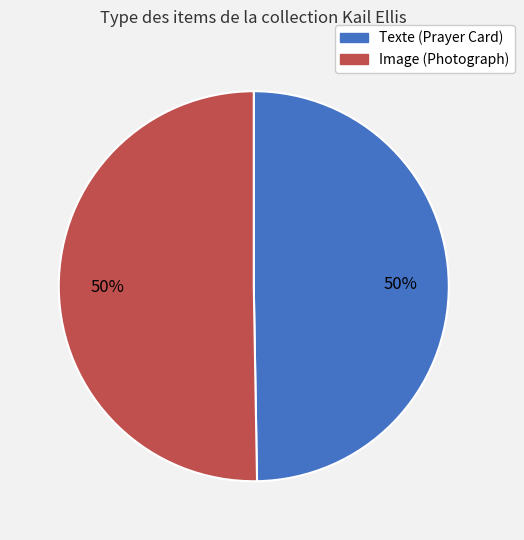

Combined, do Image (Photograph) and Texte (Prayer Card) account for over 50%?

Yes